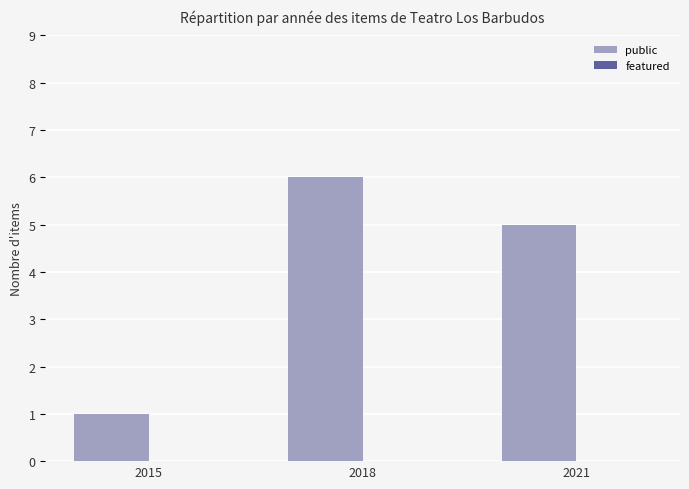

Is it true that the value at 2015 is 2?

False